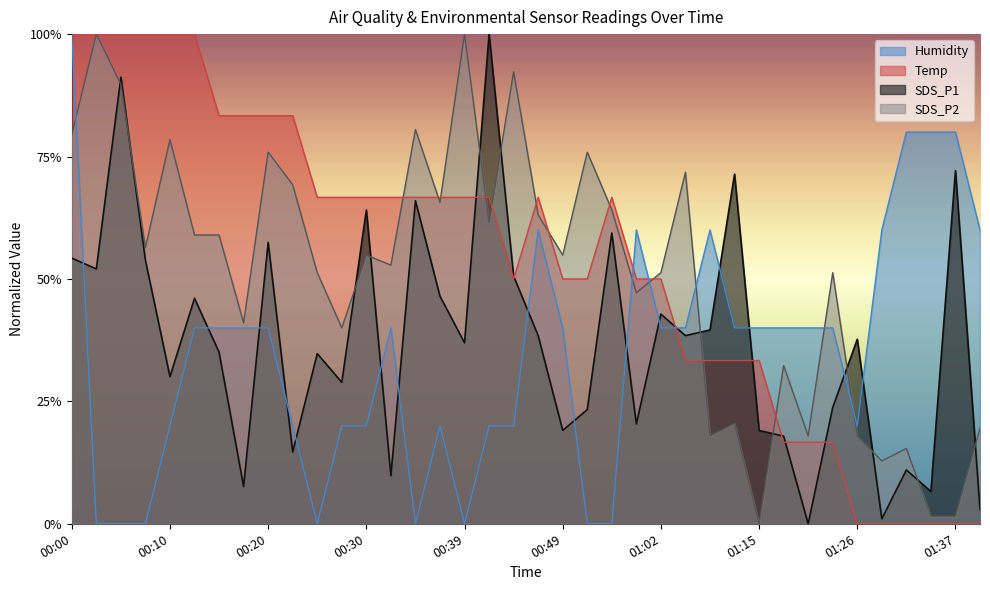

What is the difference between the second highest and minimum values in the SDS_P1 series?

0.9